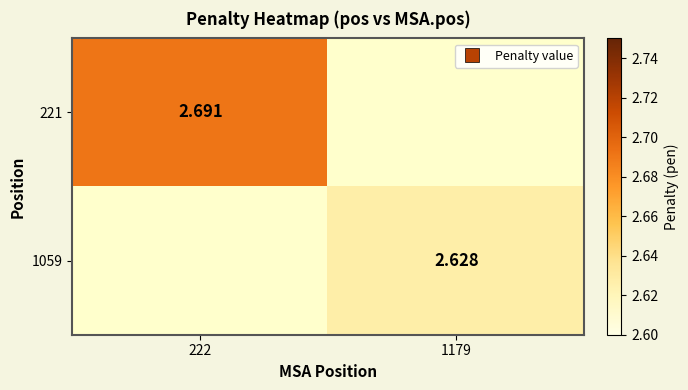

Count the number of categories in the chart.

2